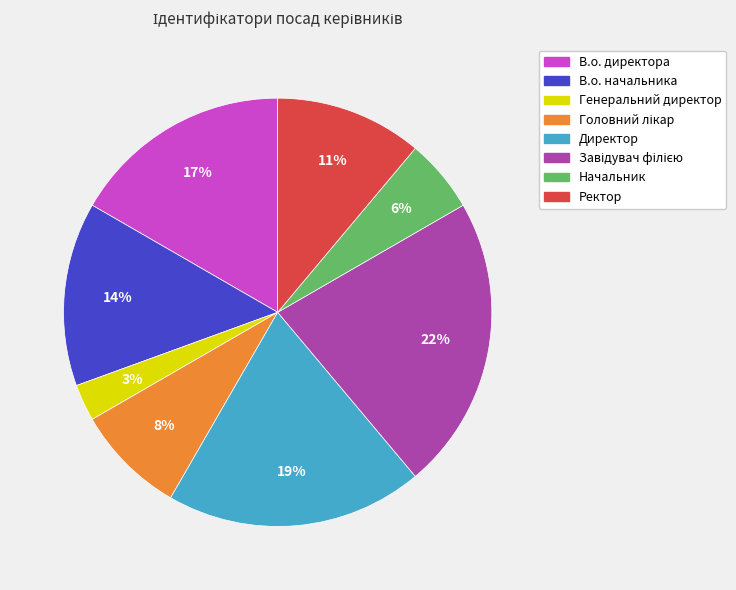

What is the smallest slice in the pie chart?

Генеральний директор